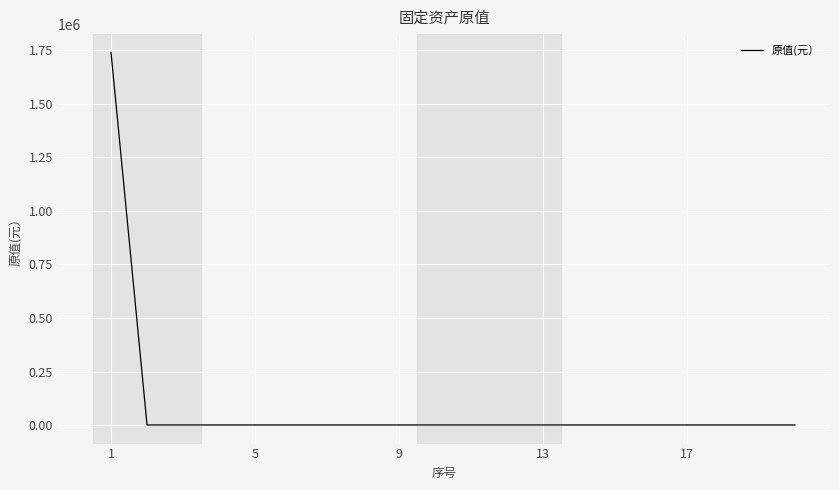

What is the difference between the maximum and minimum values?

1735133.7